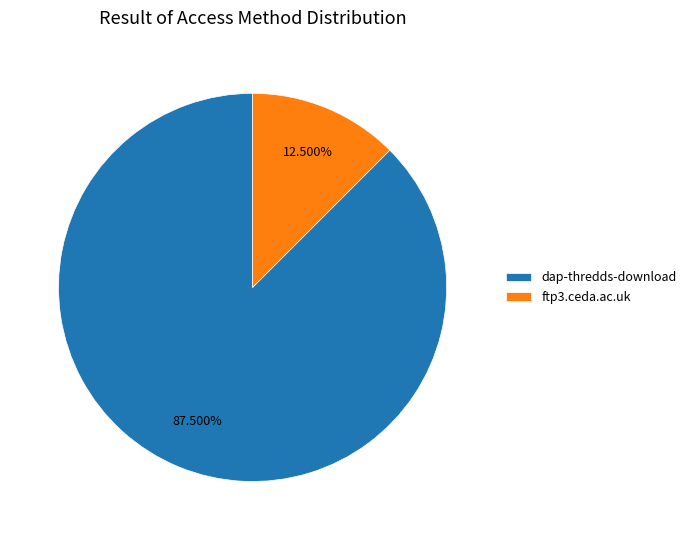

Combined, what portion of the pie is dap-thredds-download and ftp3.ceda.ac.uk?

100.0%